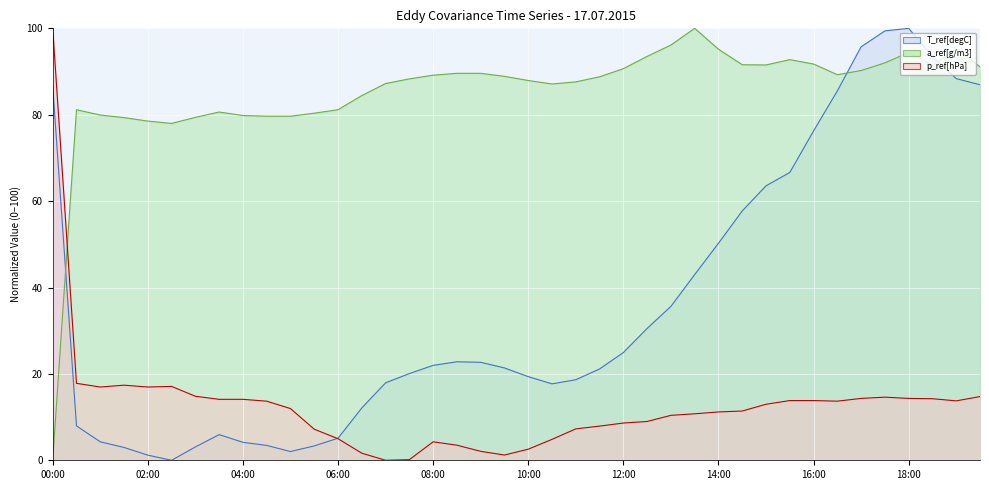

What is the highest value of the p_ref[hPa] (line) series?

100.0